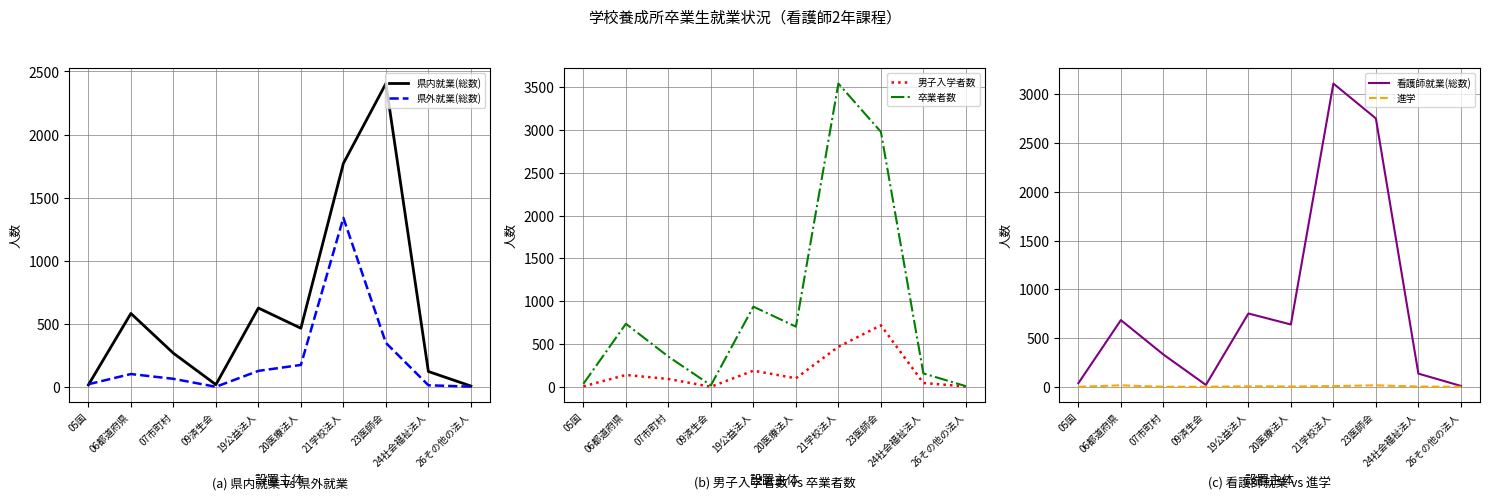

How many interior local valleys does the 進学 series have?

1